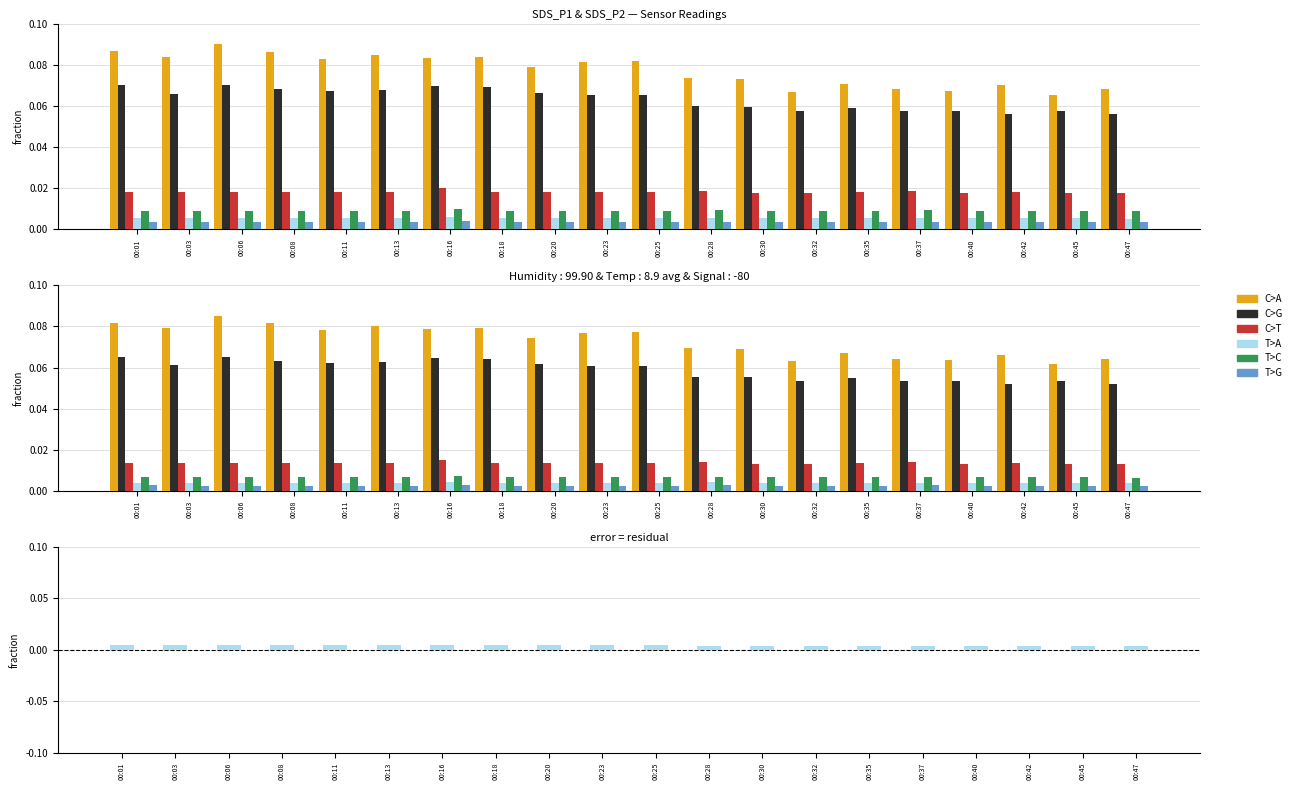

Is it true that C>T equals 0.0 at 00:01?

True